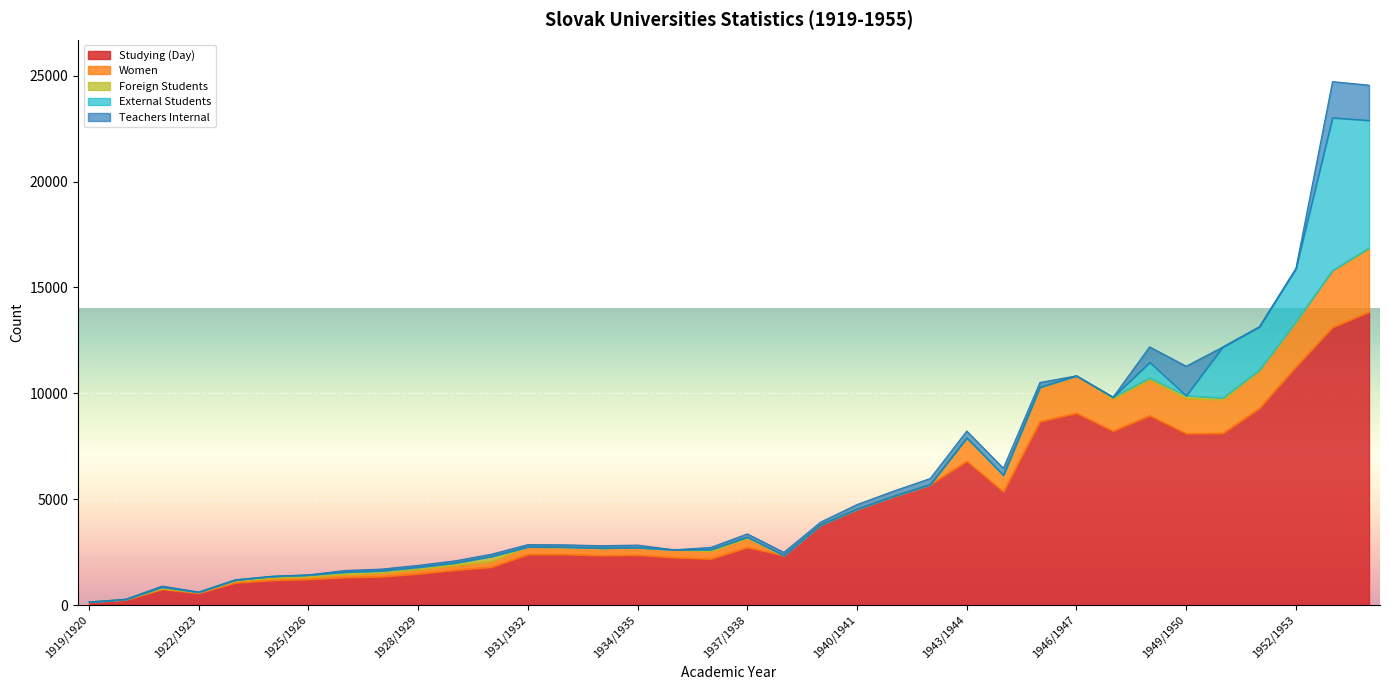

How many data points in External Students are above 0?

6